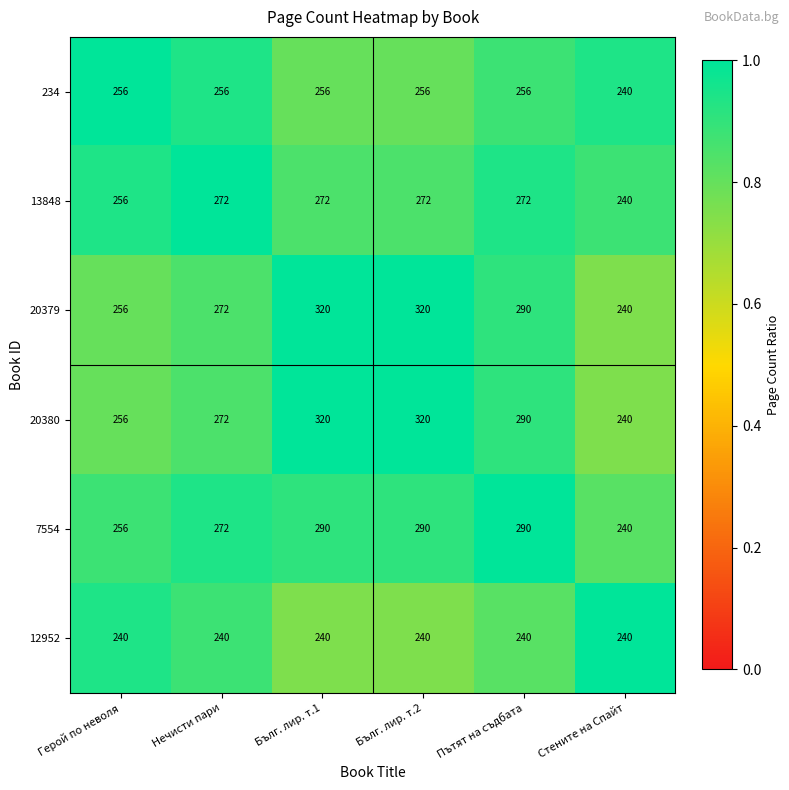

What is the spread (max minus min) of values at Пътят на съдбата?

50